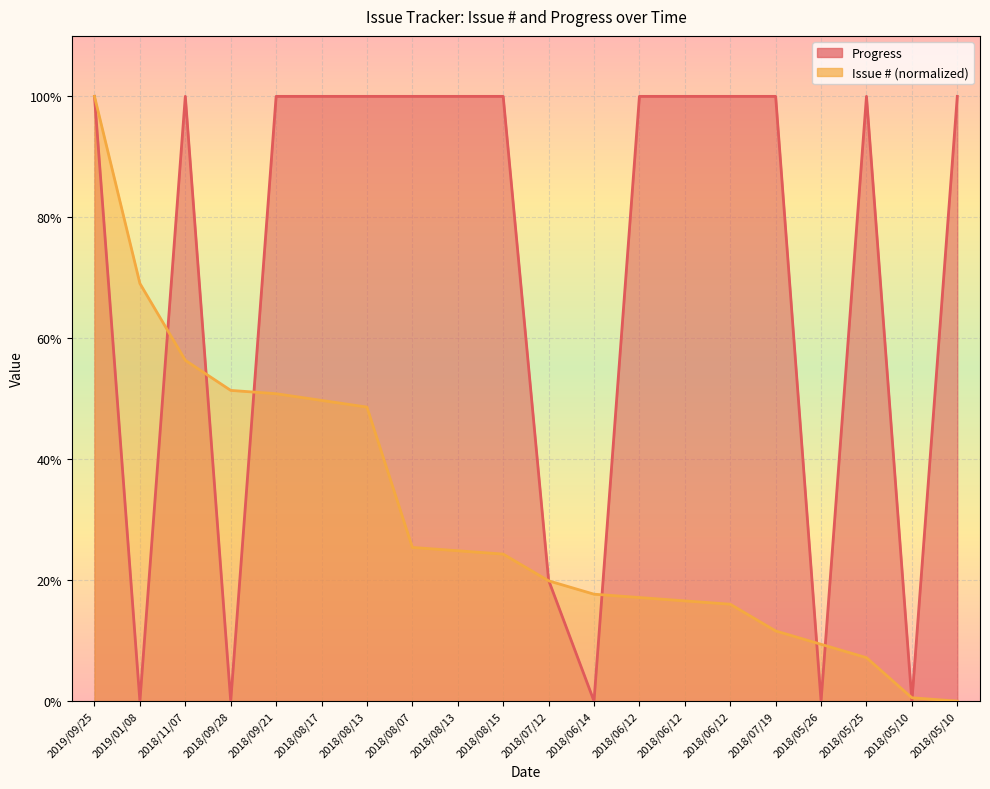

How many intersections are there between Progress and Issue #?

9